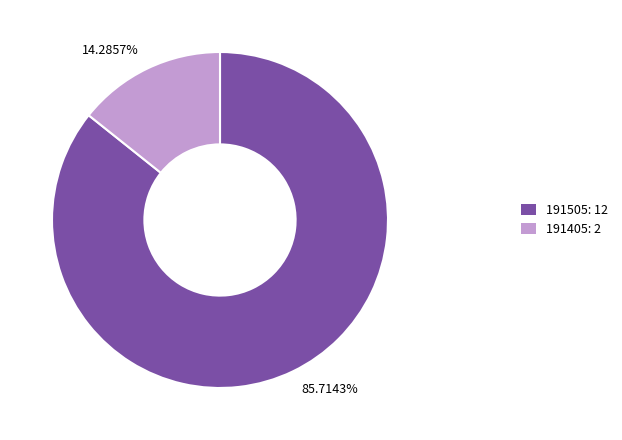

Do 14.2857% and 85.7143% together represent more than half of the pie?

Yes